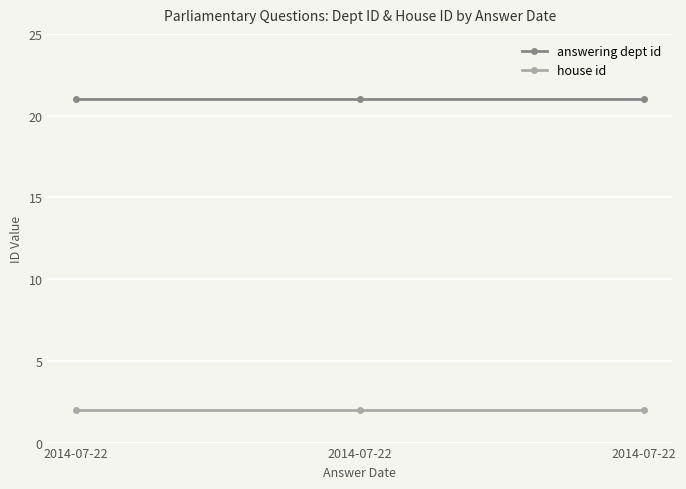

Does the chart have visible grid lines?

Yes